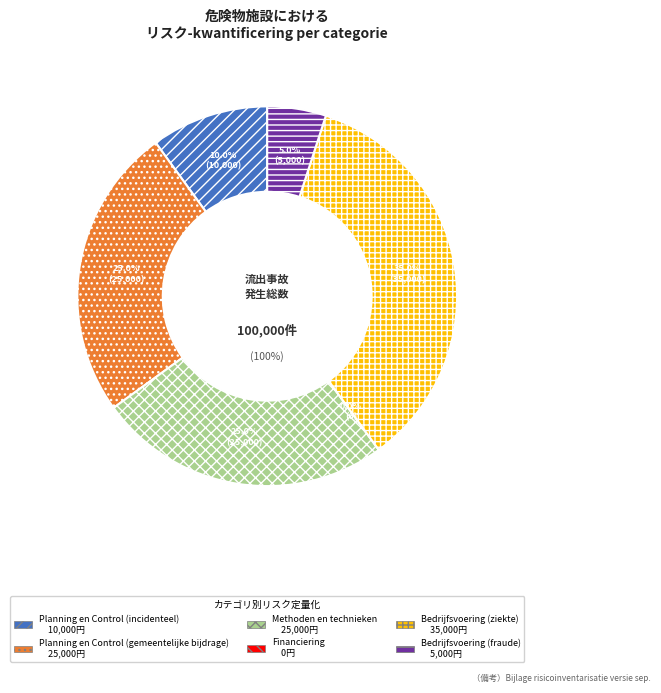

Is the sum of Planning en Control (gemeentelijke bijdrage) and Financiering greater than half?

No